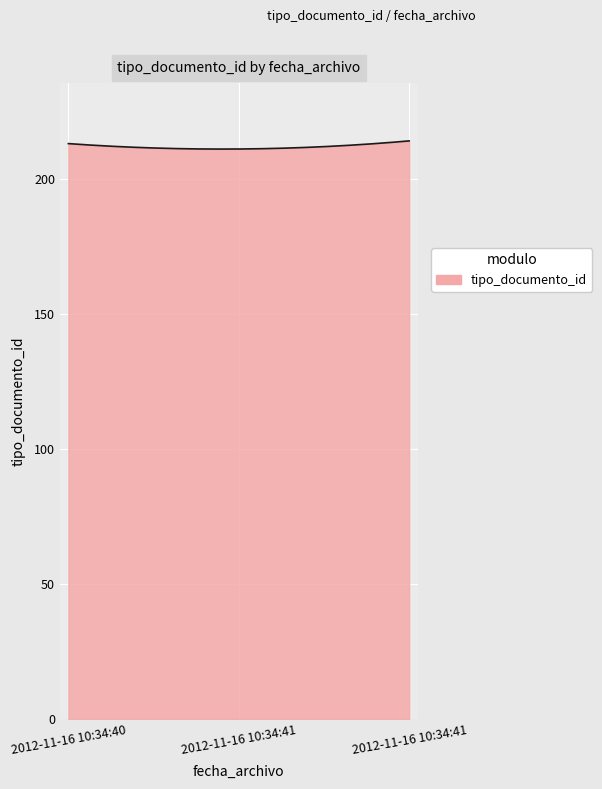

What is the smallest value displayed?

211.0